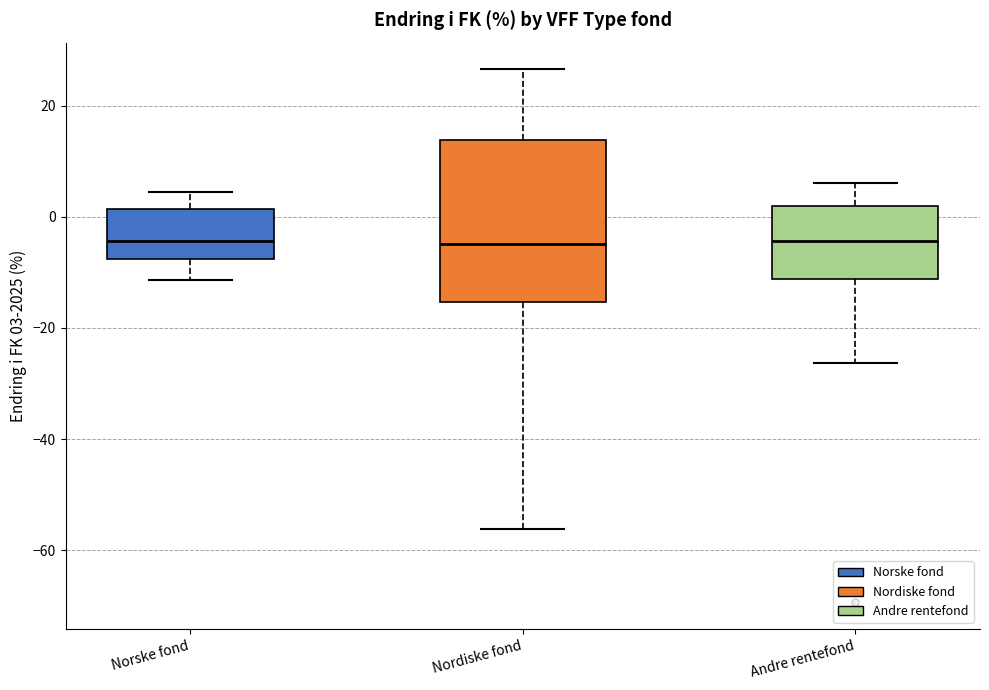

Where is the upper edge of the box for Andre rentefond on the y-axis? The values are not printed on the chart, so give them approximately, as read against the axis.

2